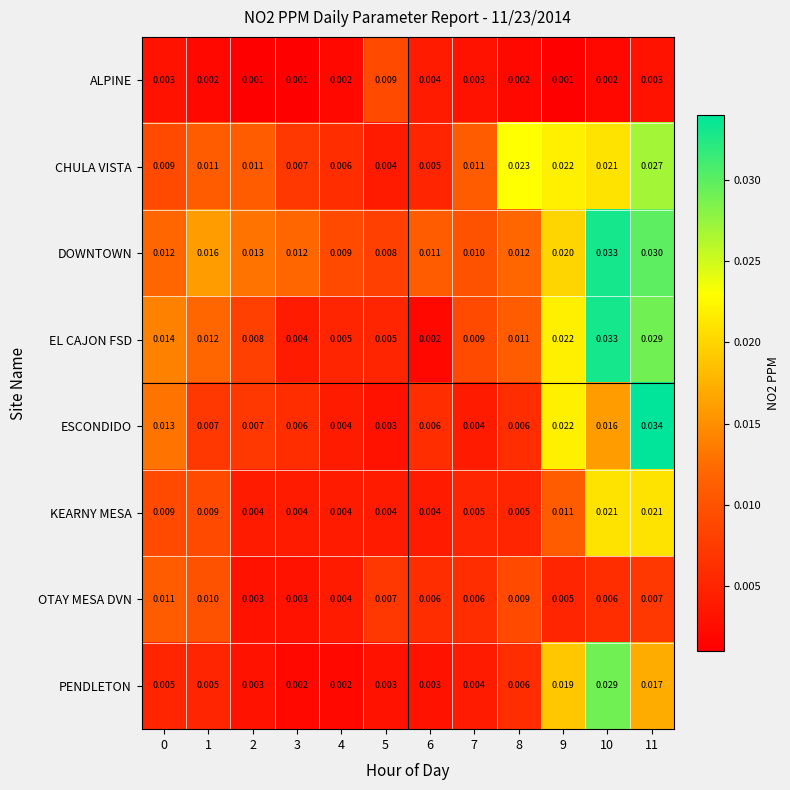

At 1, list the series in order from largest to smallest.

DOWNTOWN, EL CAJON FSD, CHULA VISTA, OTAY MESA DVN, KEARNY MESA, ESCONDIDO, PENDLETON, ALPINE